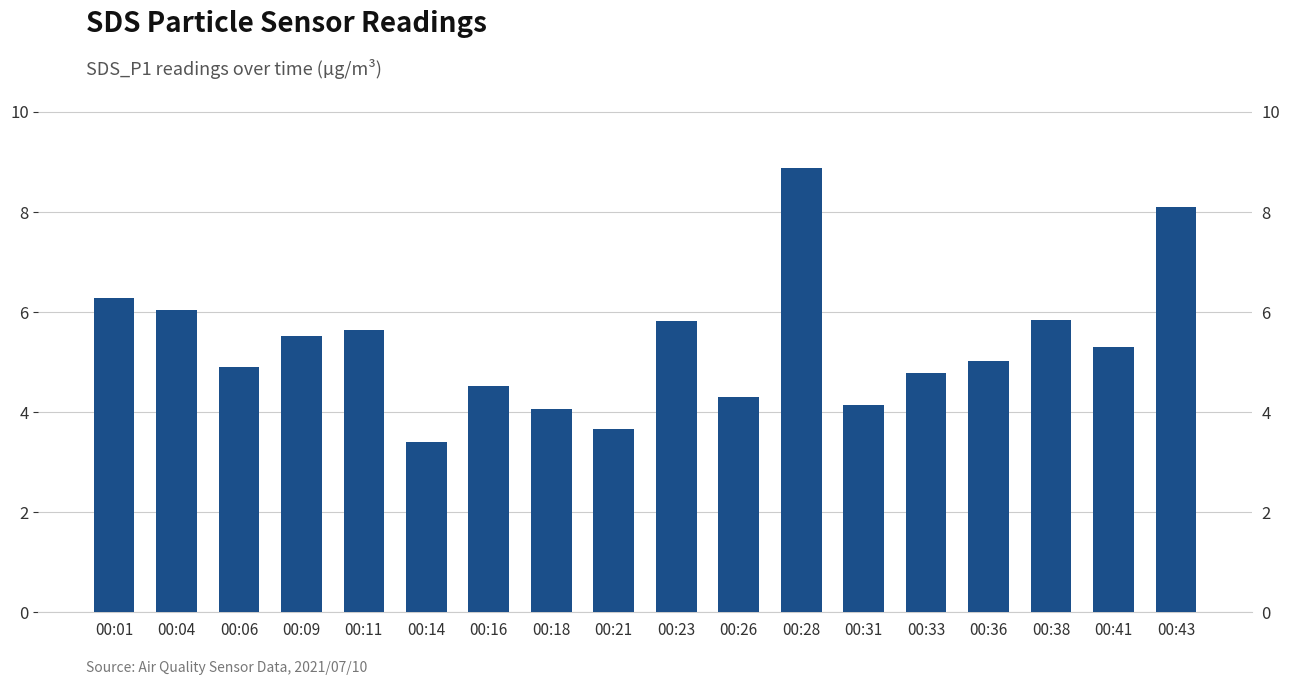

What is the sum of the values at 00:28 and 00:36?

13.9